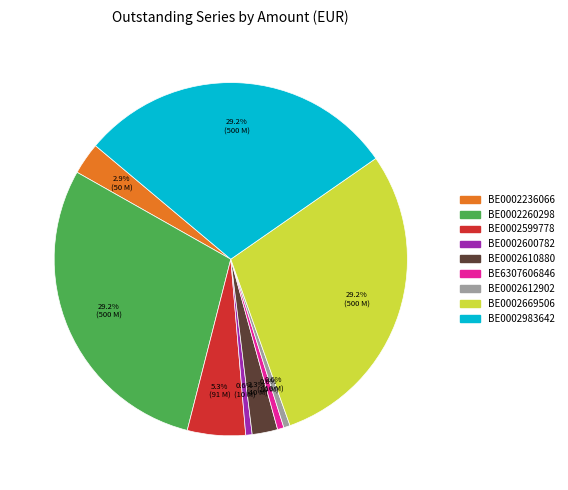

What is the total percentage of BE0002600782 and BE0002260298?

29.8%